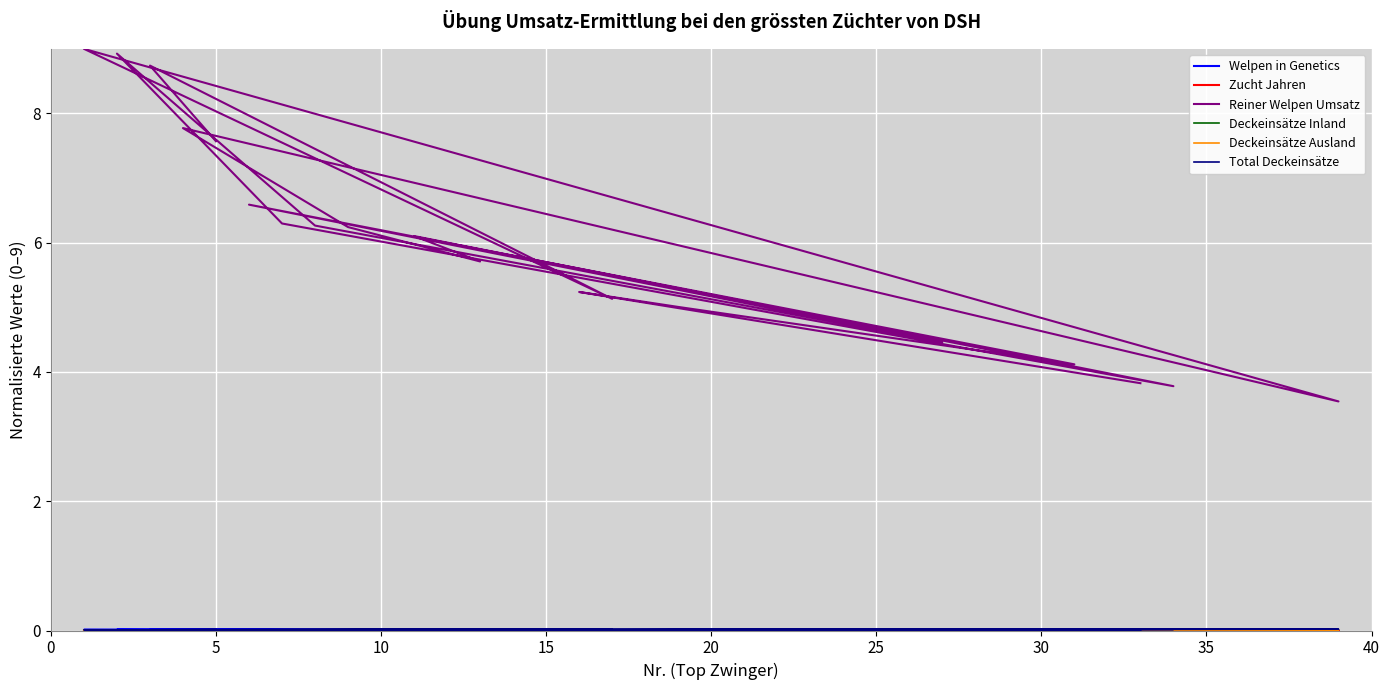

How many lines are shown in the chart?

6